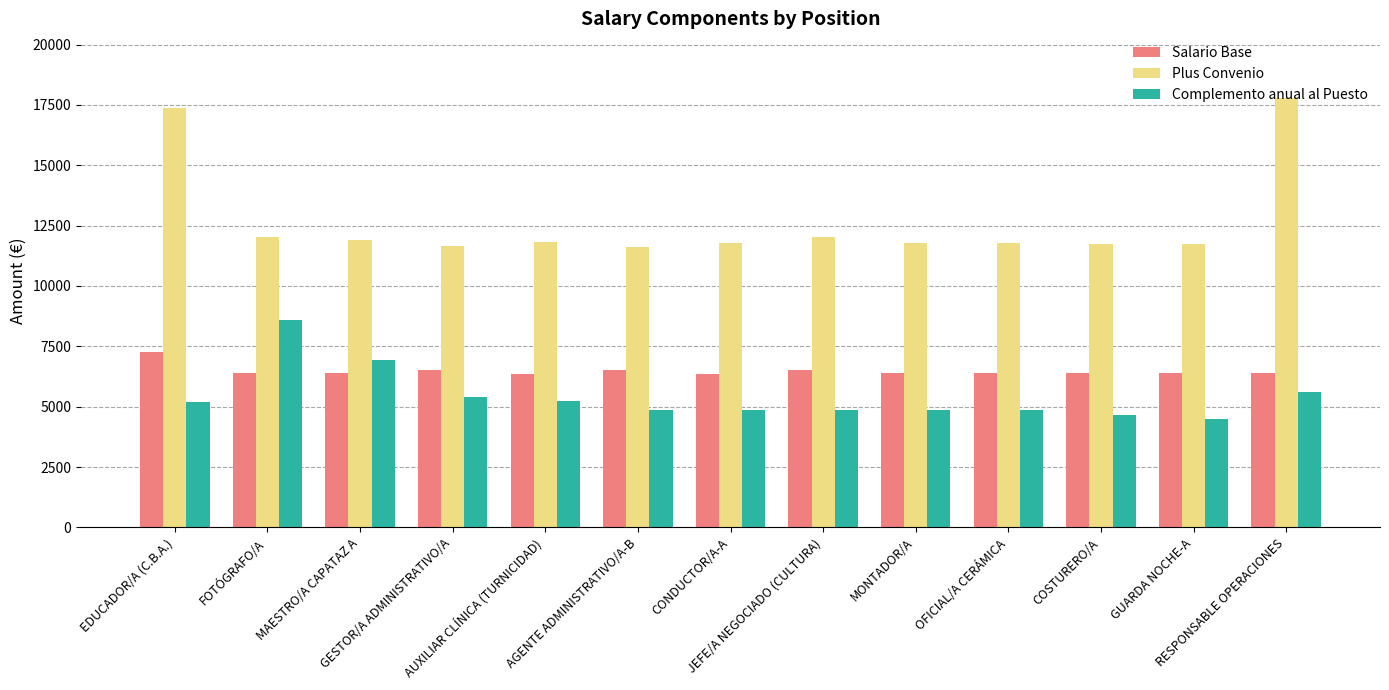

Which series has the widest spread of values?

Plus Convenio